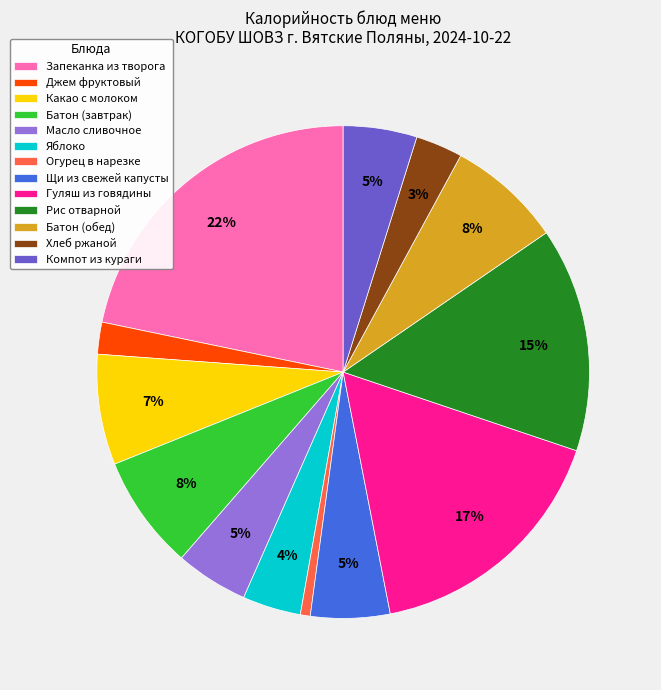

To the nearest percent, what is the combined percentage of Компот из кураги and Какао с молоком?

12%